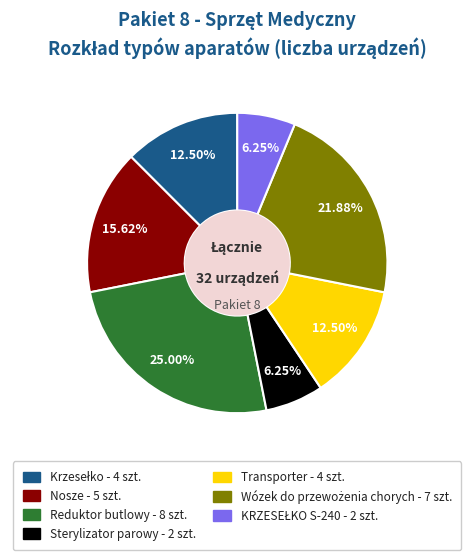

Count the number of slices in the pie.

7